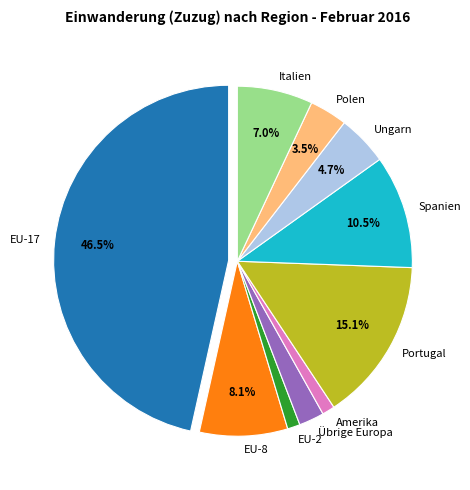

What is the total percentage of Portugal and Italien?

22.1%